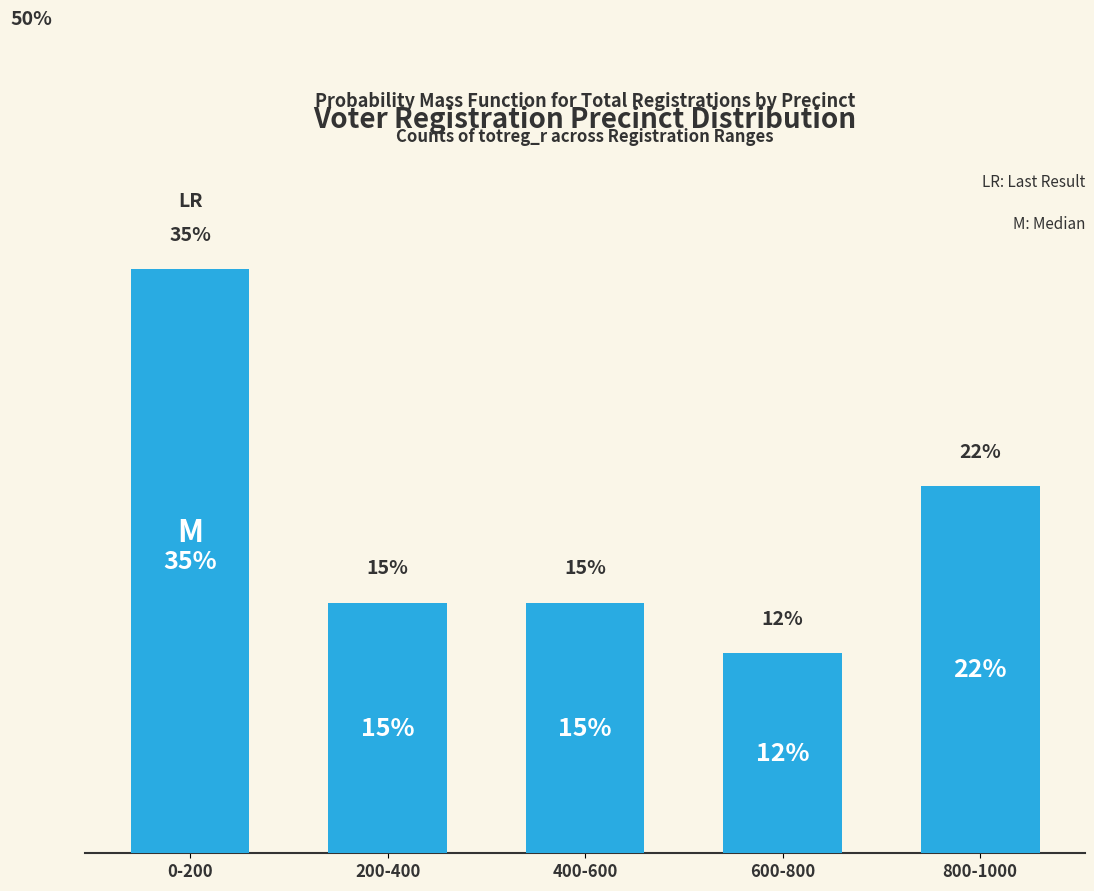

Which has a higher value, 0-200 or 800-1000?

0-200